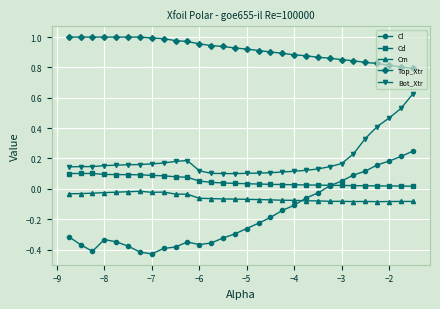

True or false: Bot_Xtr and Top_Xtr cross at least once.

False